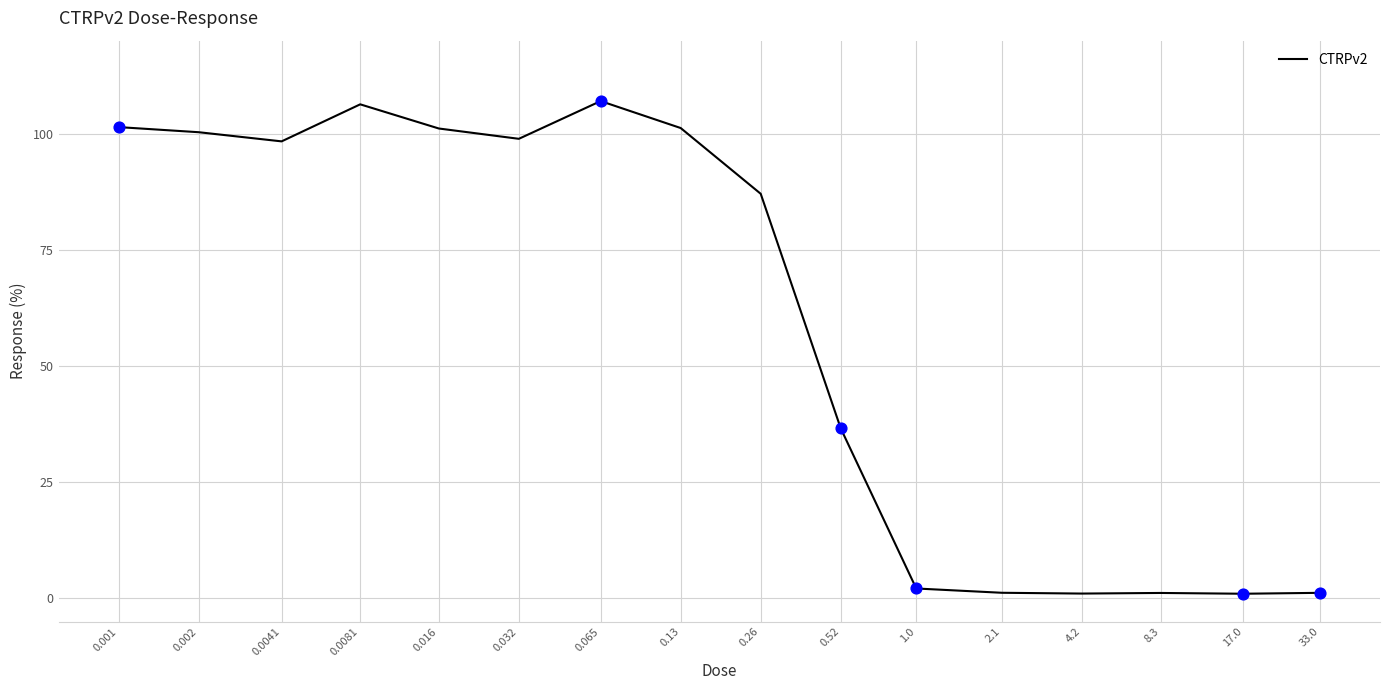

What is the maximum value shown in the chart?

107.0